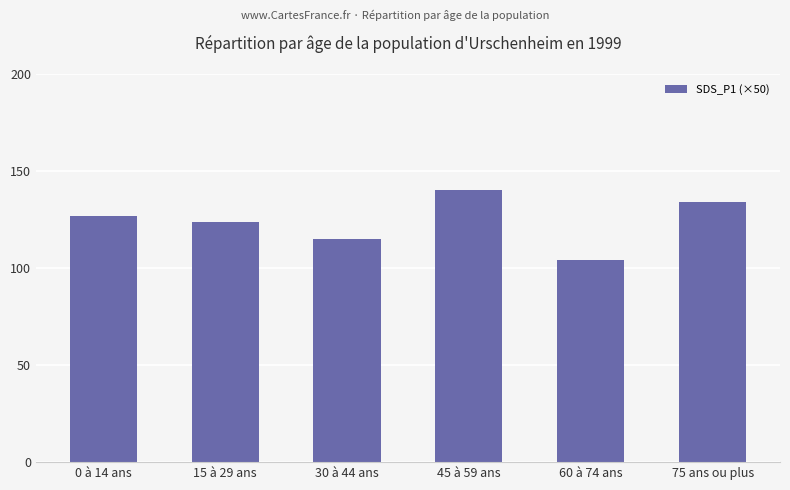

Which has a higher value, 45 à 59 ans or 30 à 44 ans?

45 à 59 ans